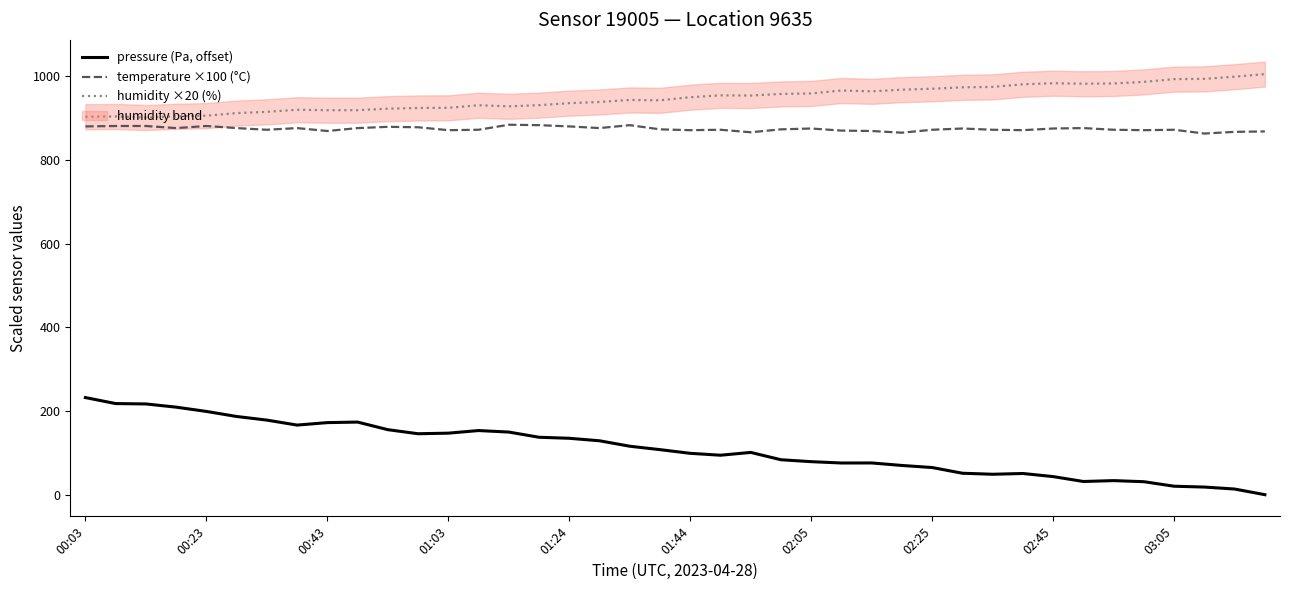

What is the lowest value of the humidity ×20 (%) series?

901.2